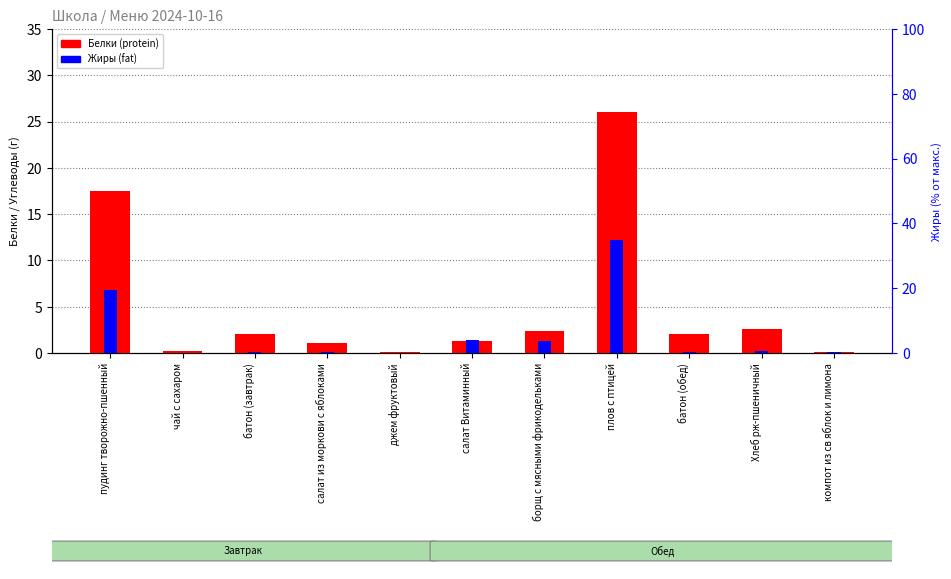

Read the Белки (protein) value at плов с птицей.

26.1